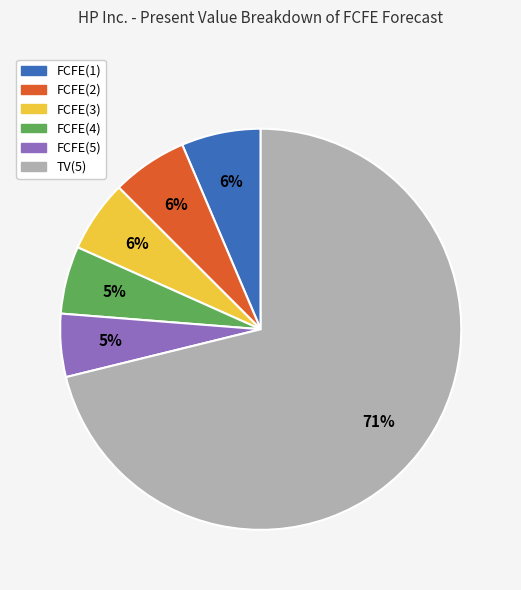

Is the sum of FCFE(4) and FCFE(3) greater than half?

No